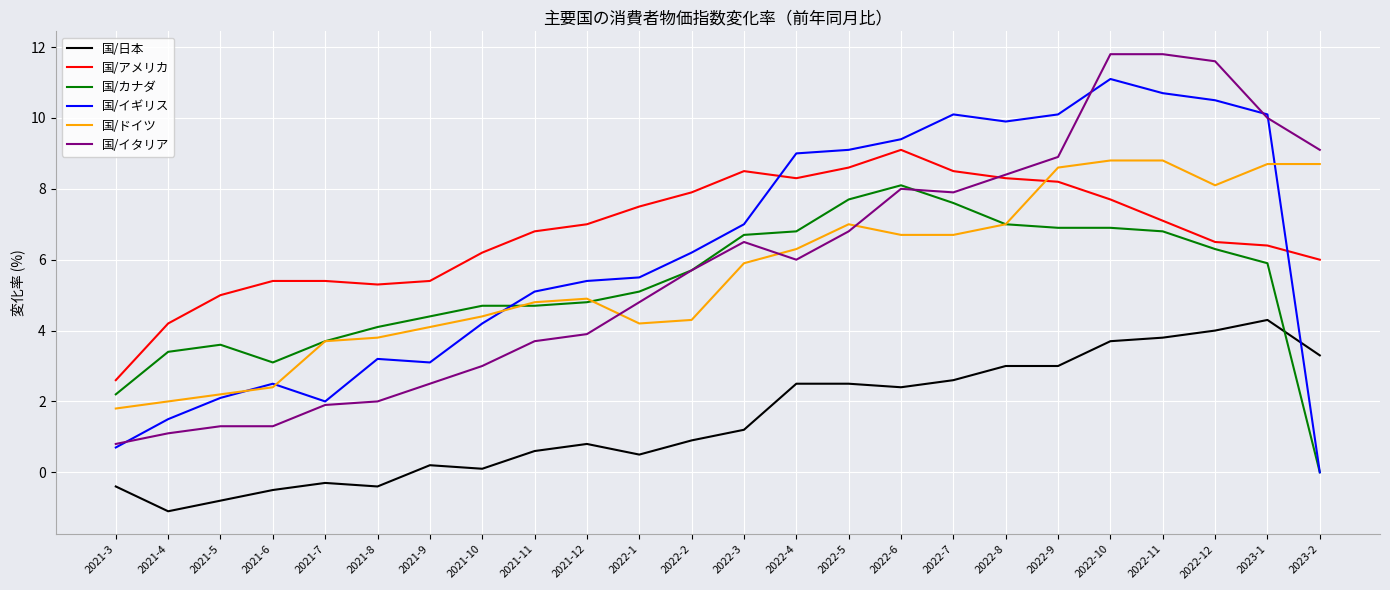

How many categories are shown in the chart?

24